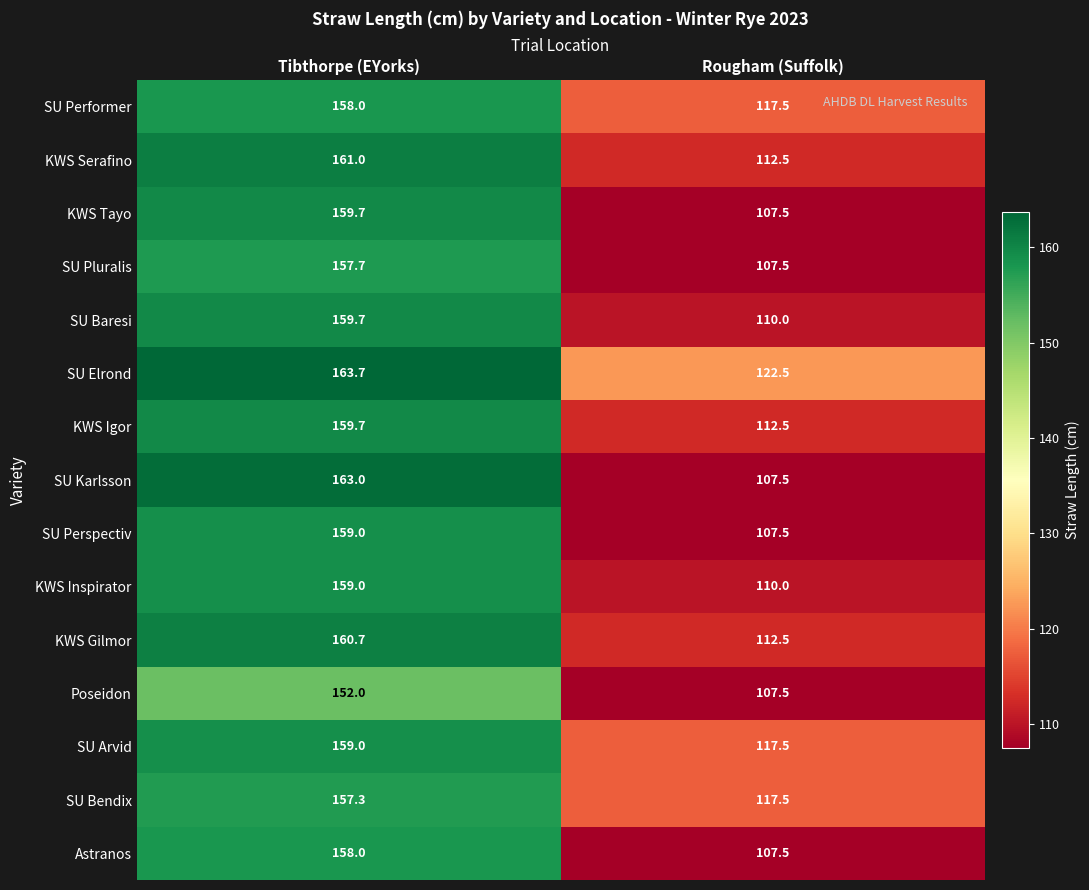

Count the number of data series in this chart.

15